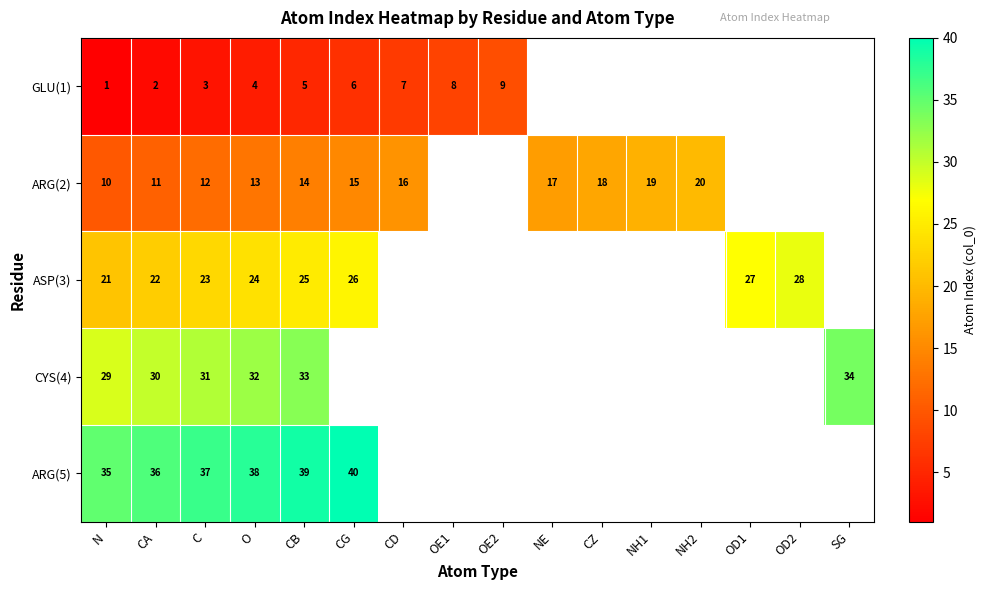

True or false: CYS(4) has a value of 54 at SG.

False